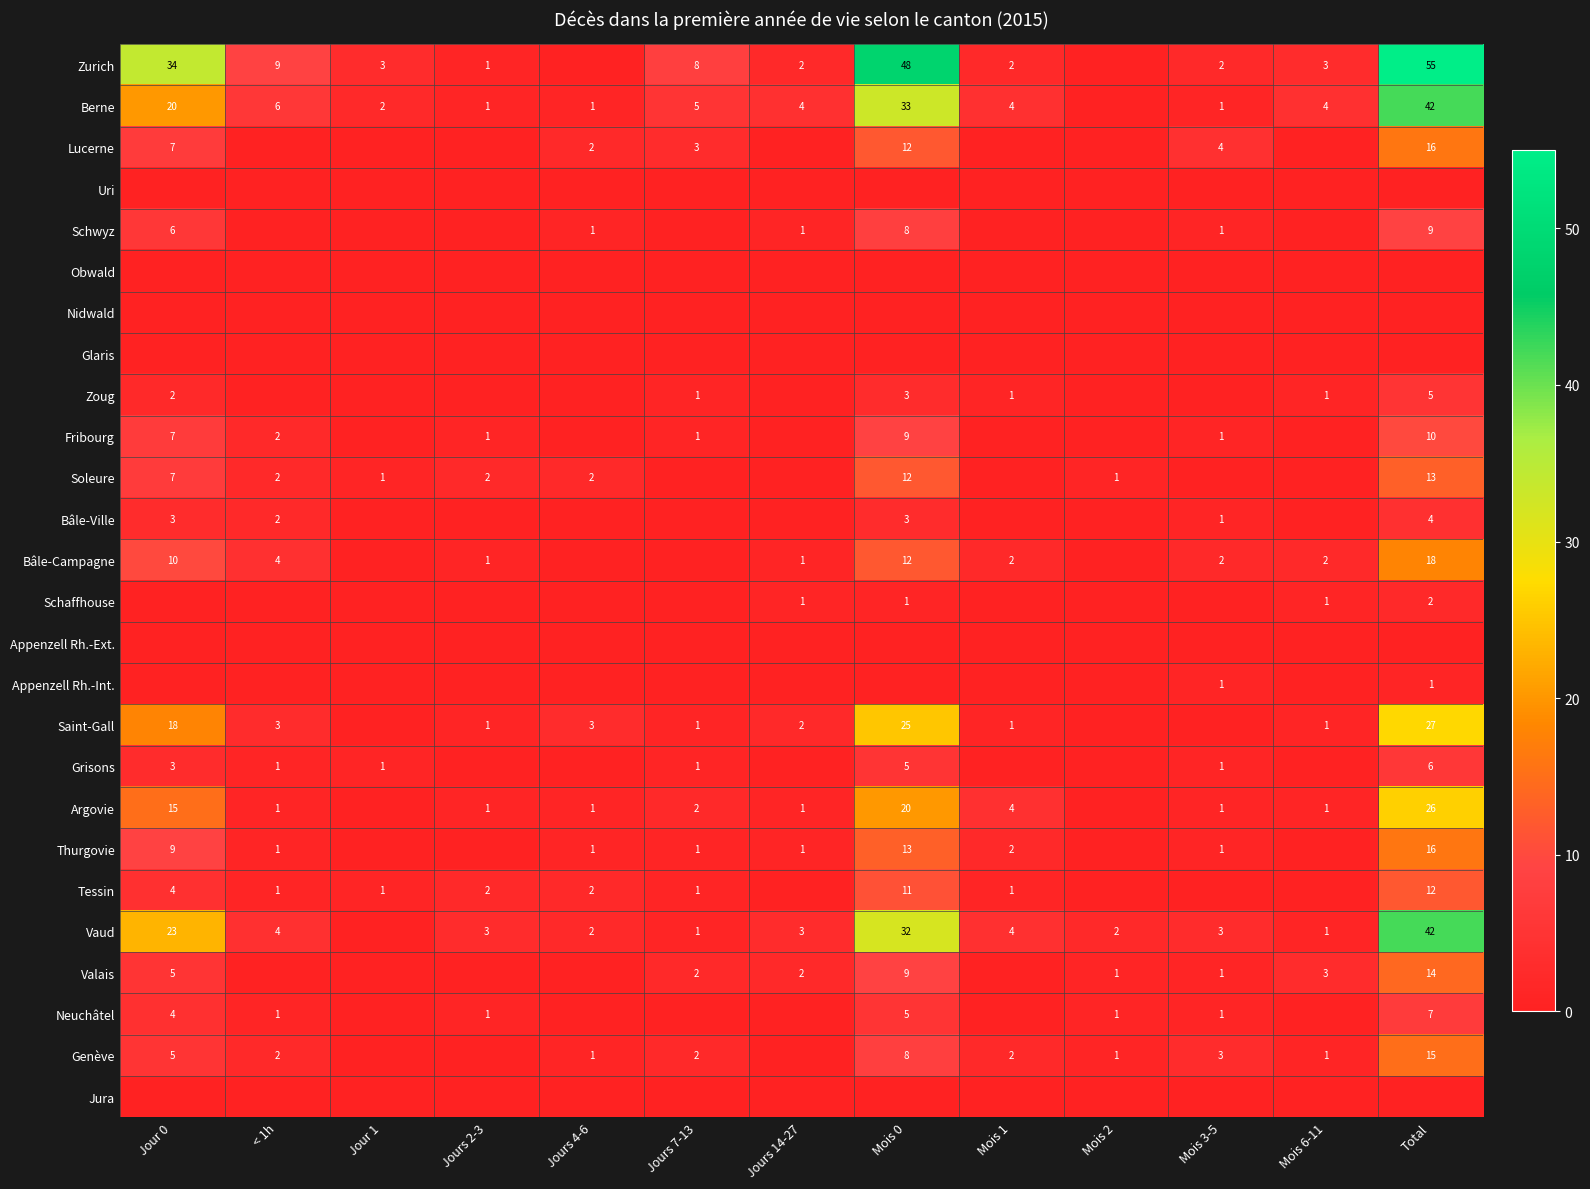

The Bâle-Campagne series shows 3 at Mois 3-5. True or false?

False